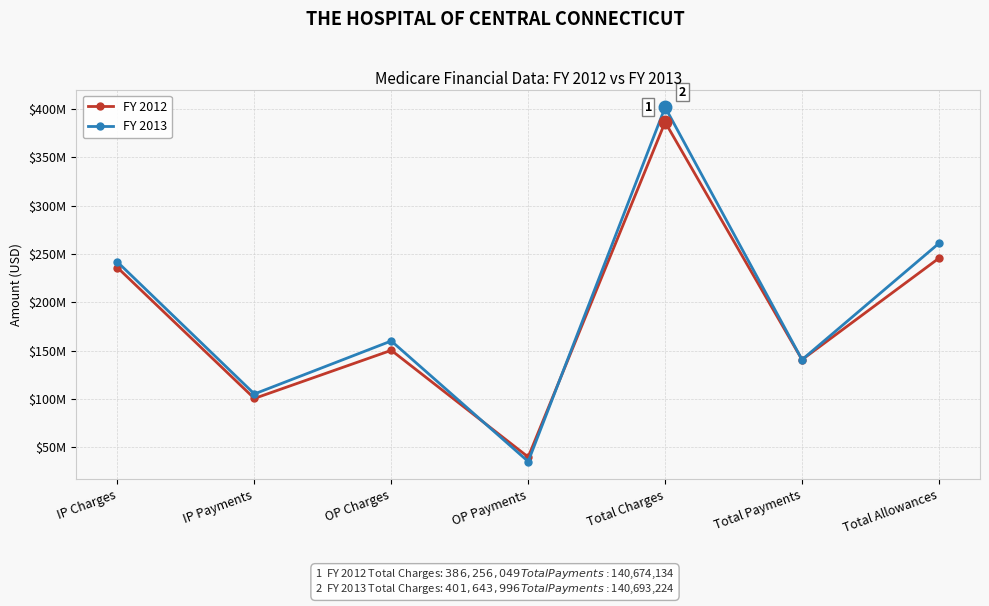

What is the label of the 7th point from the left?

Total Allowances